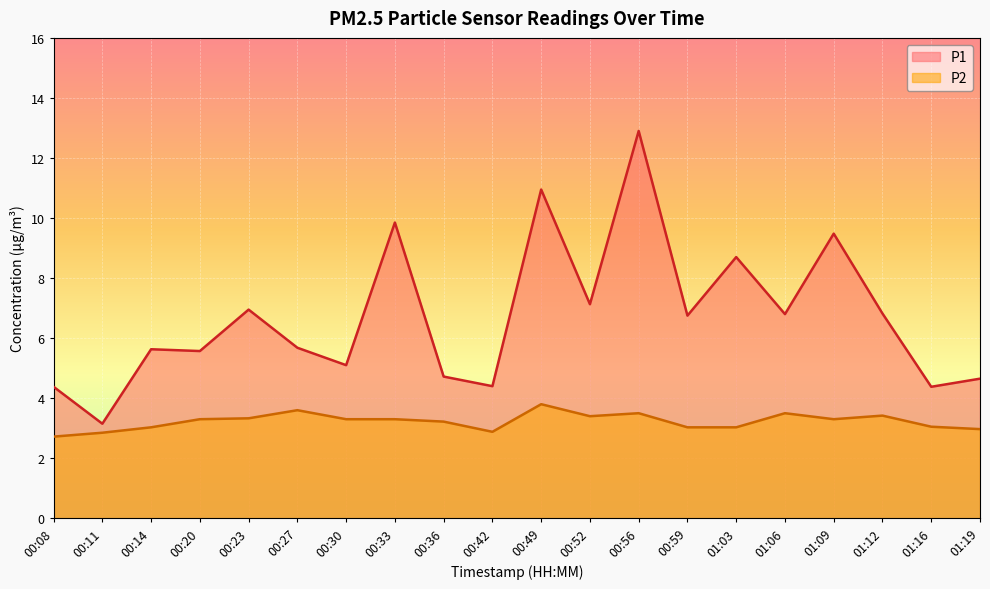

What is the difference between the second highest and second lowest values in the P2 series?

0.8